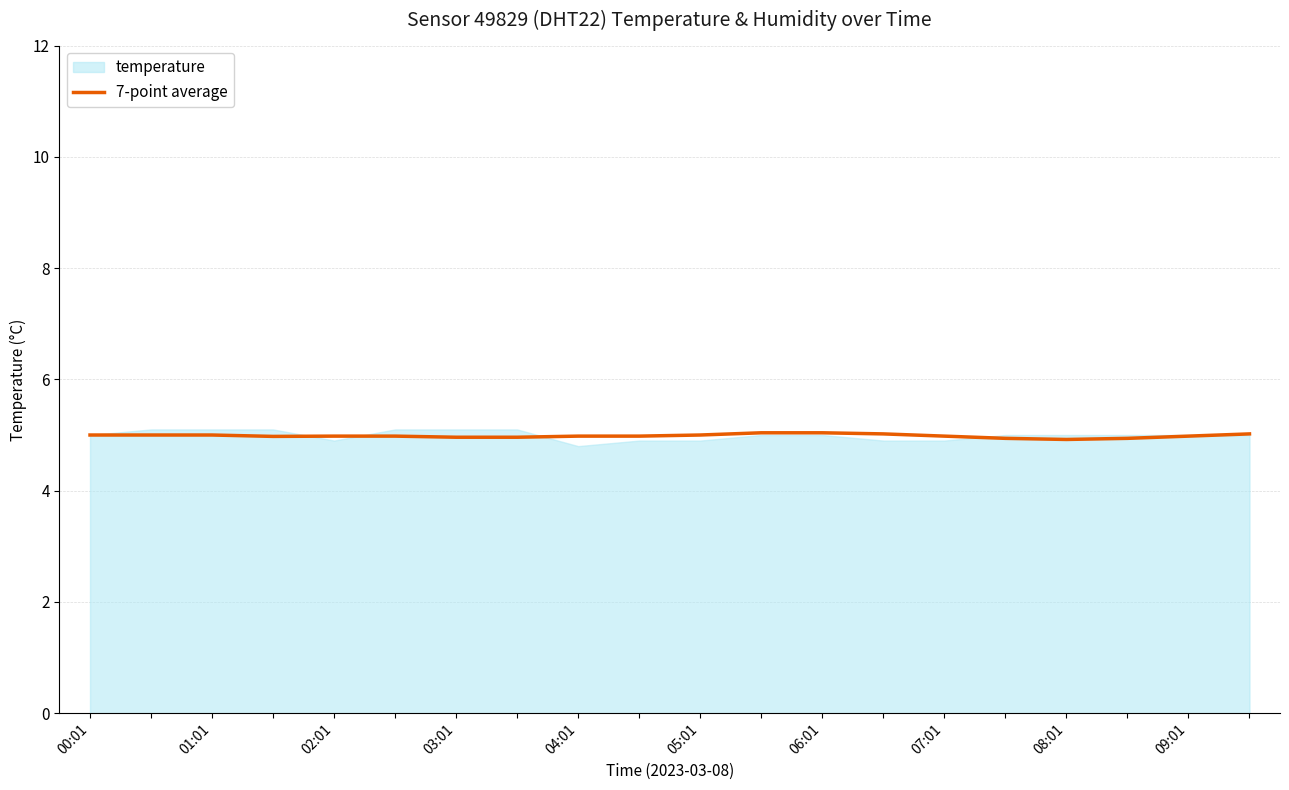

What is the difference between the values at 10 and 15?

0.1